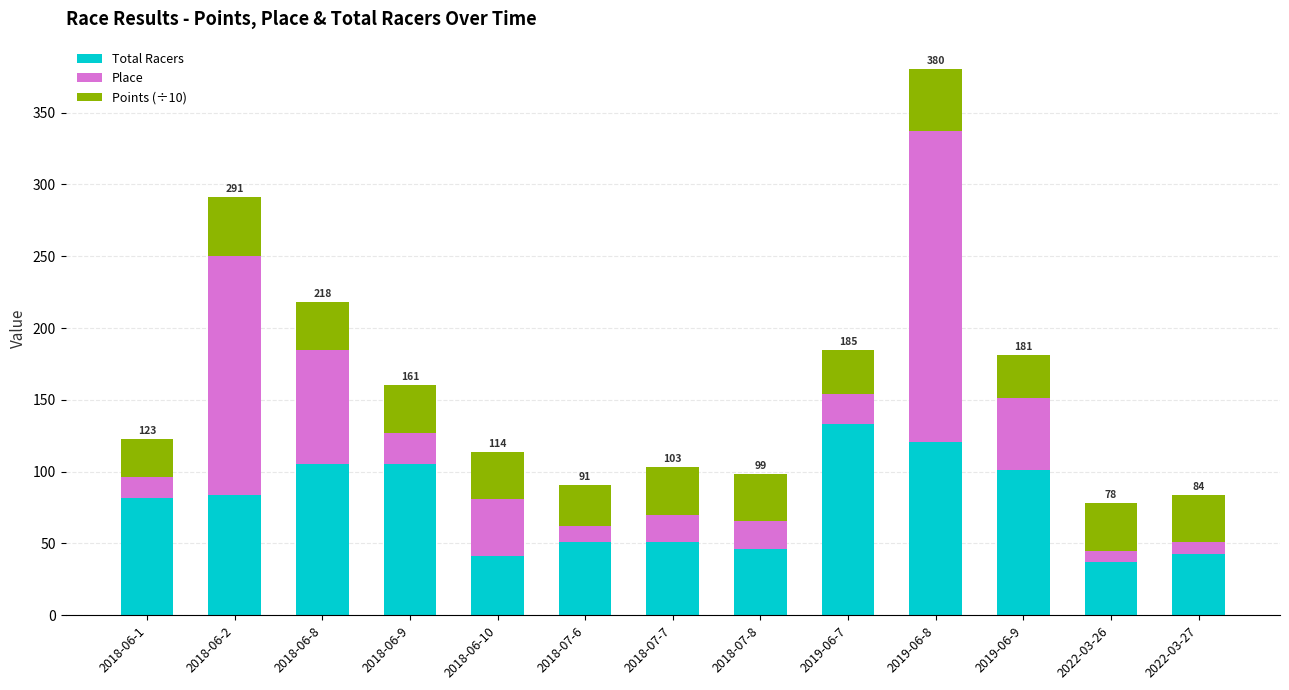

The value of Total Racers at 2022-03-26 is 19.7. True or false?

False